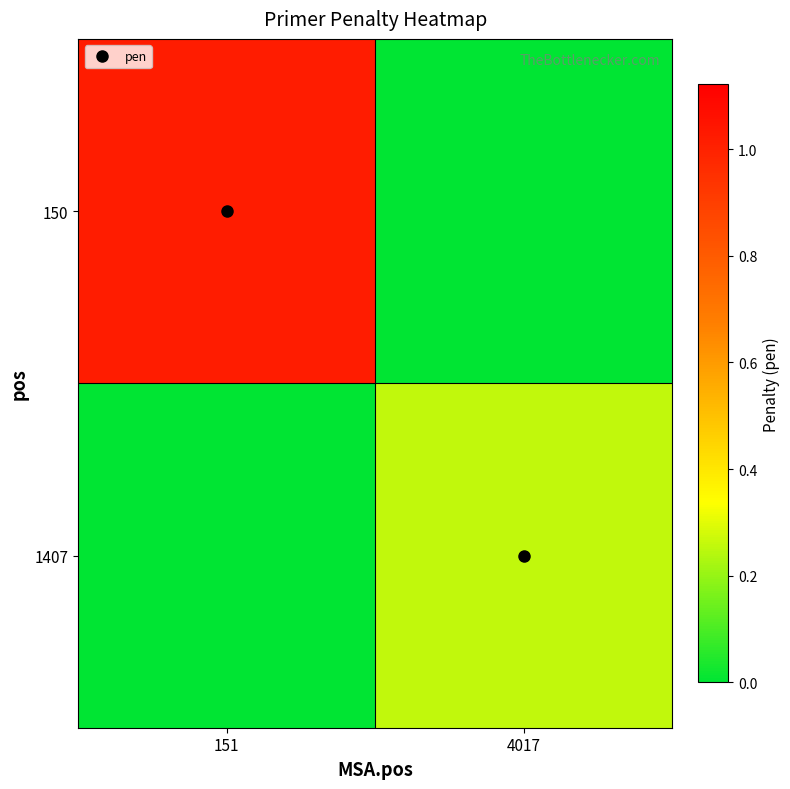

What is the difference between the highest and lowest values at 151?

1.0